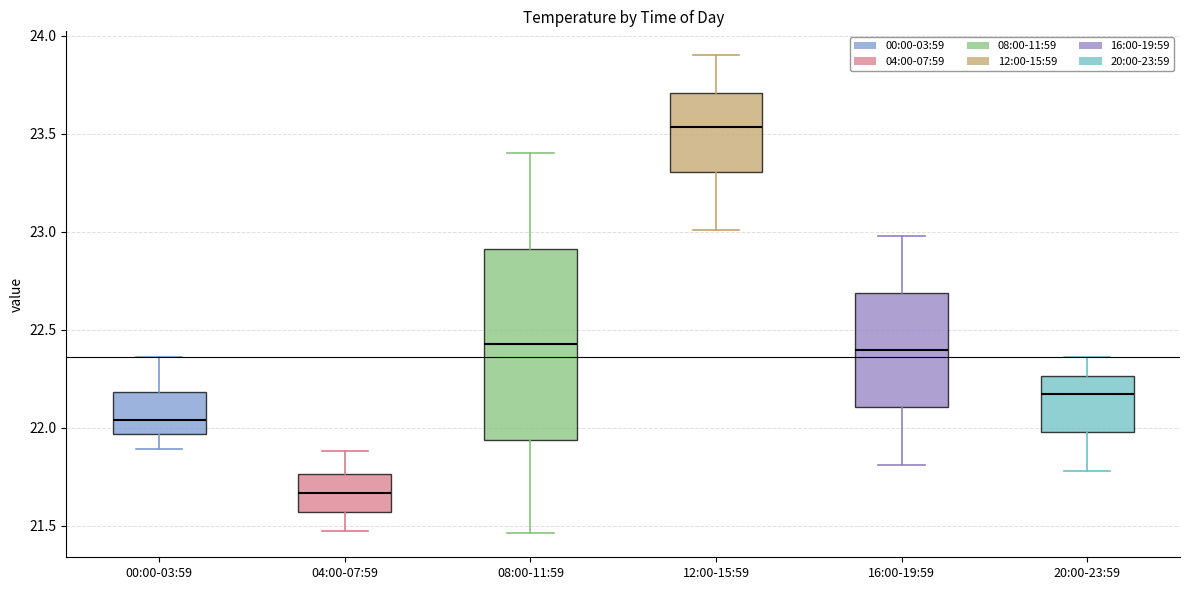

Which box is the tallest, from its lower edge to its upper edge?

08:00-11:59